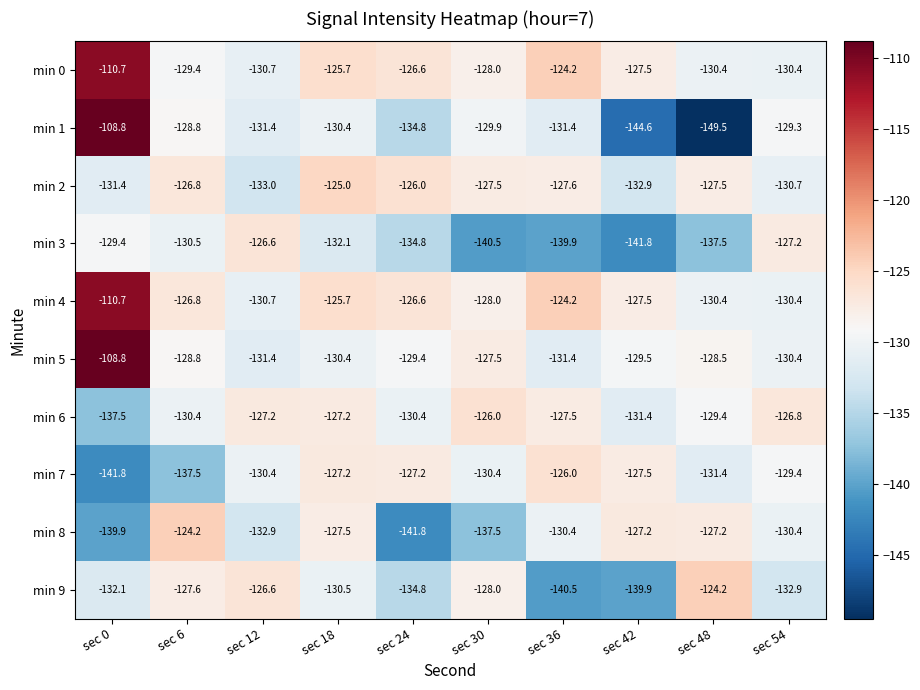

What is the total value across all series at sec 36?

-1303.1